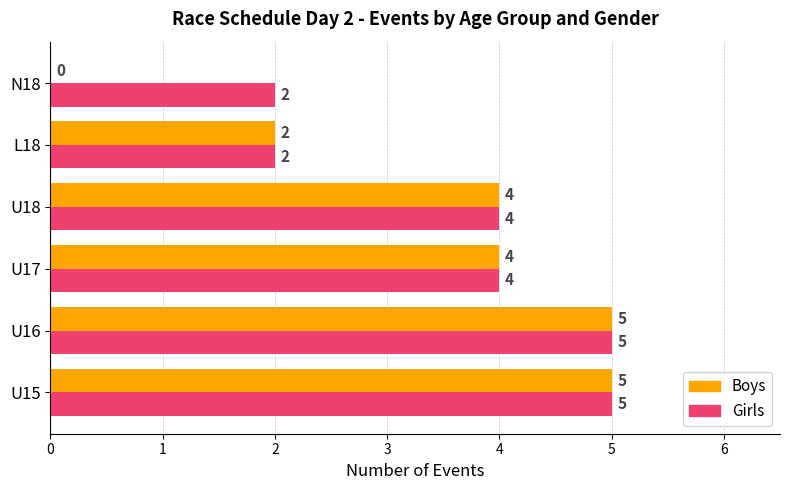

The value of Girls at U16 is 5. True or false?

True